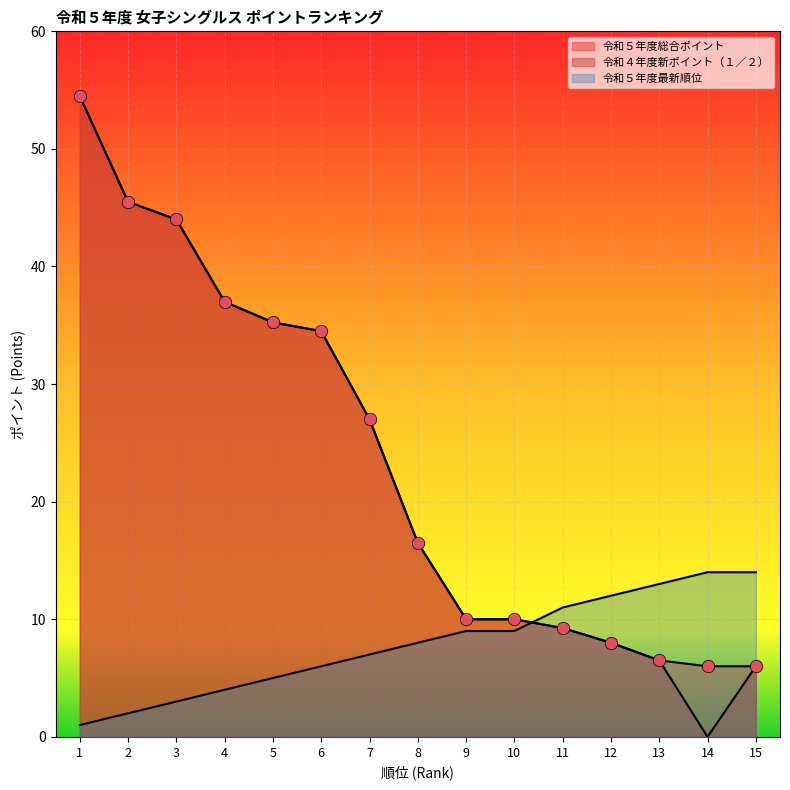

Which series reaches the minimum Y coordinate?

令和４年度新ポイント（１／２）